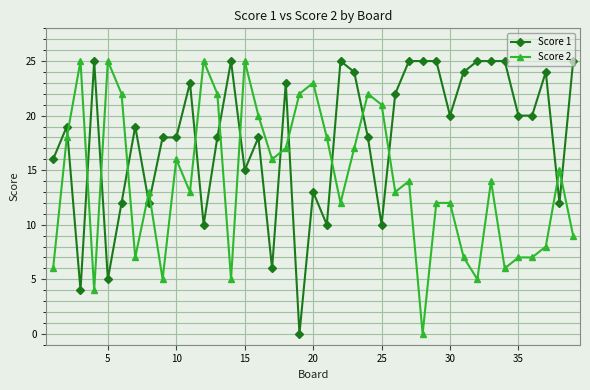

What is the difference between the second highest and minimum values in the Score 1 series?

25